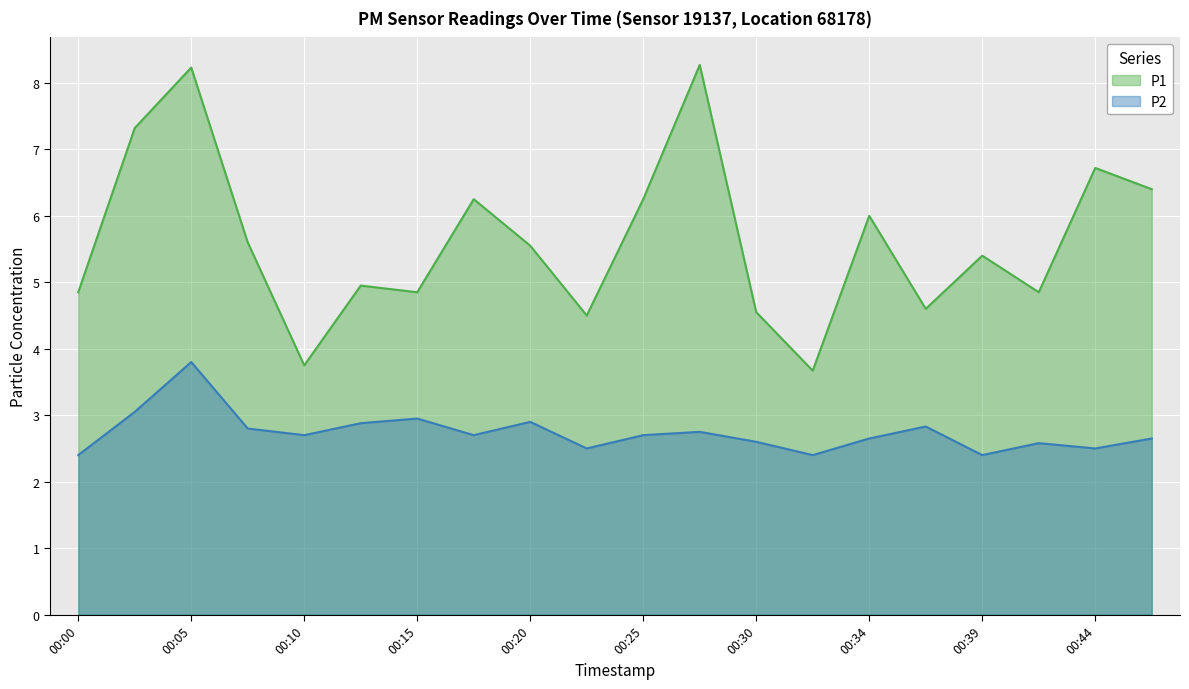

At which category does P1 reach its first local peak?

00:05